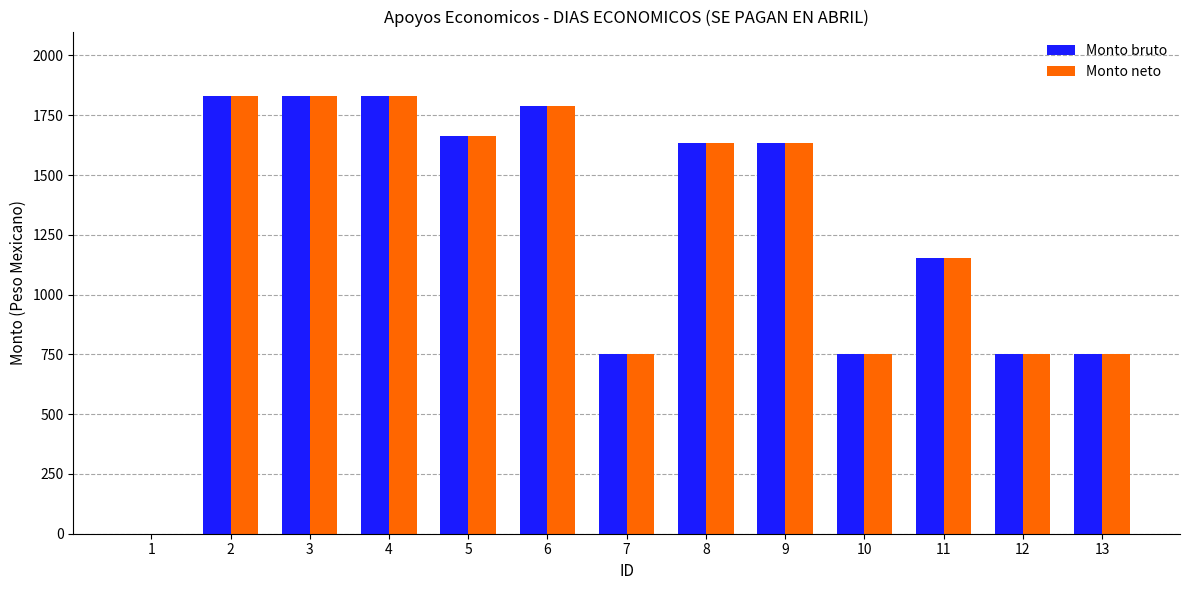

Is it true that Monto neto equals 1128.2 at 7?

False